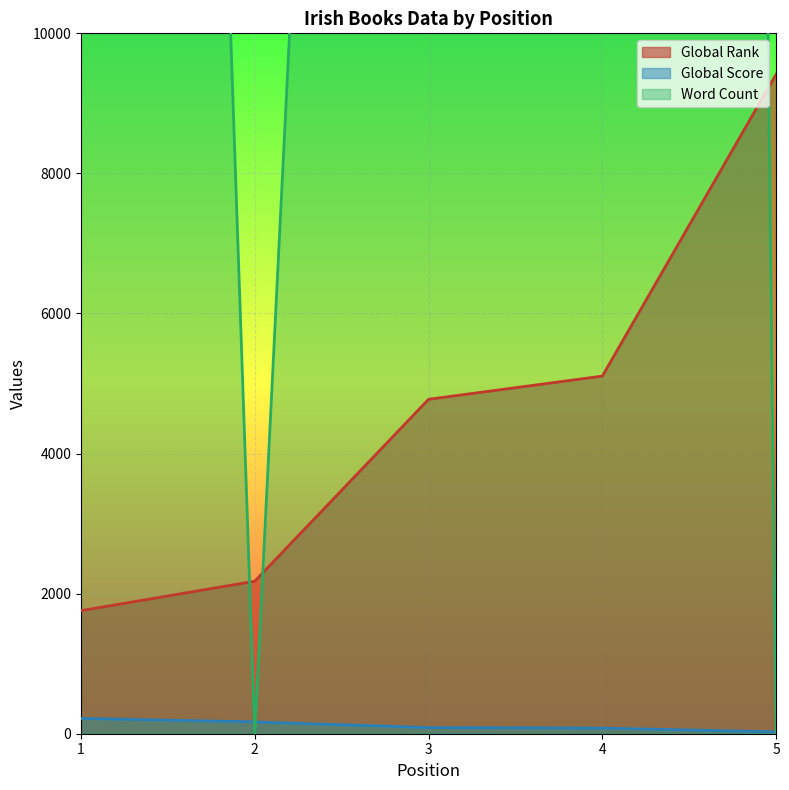

Which category has the lowest value in the Word Count series?

2